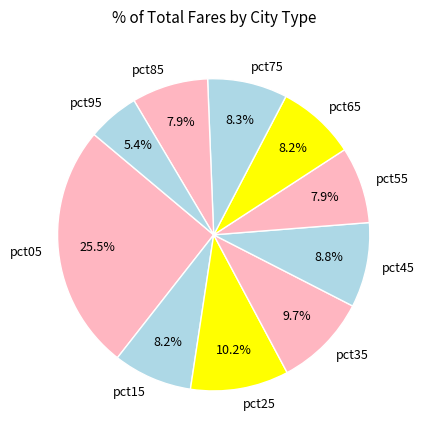

Between pct05 and pct15, which is larger?

pct05